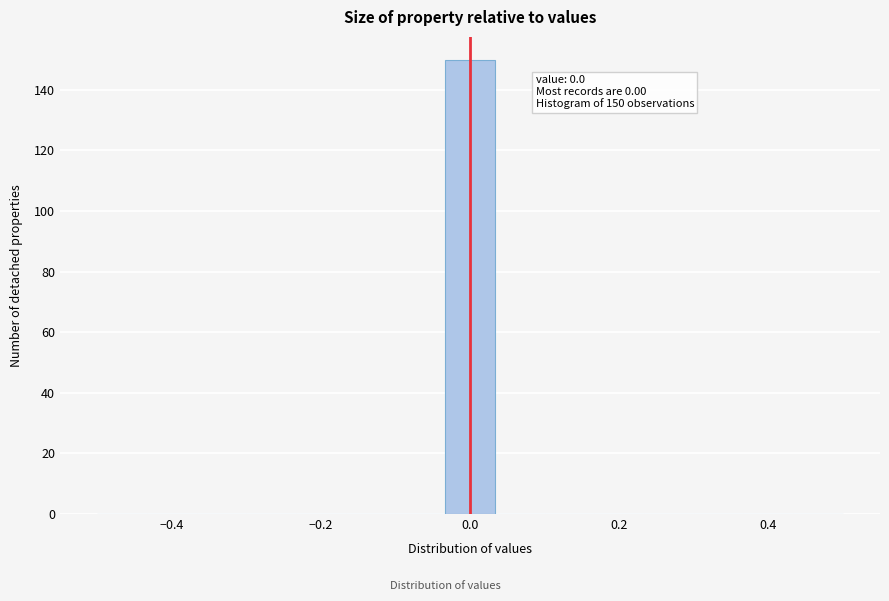

Read against the x-axis, roughly where is the centre of the tallest bar?

0.00